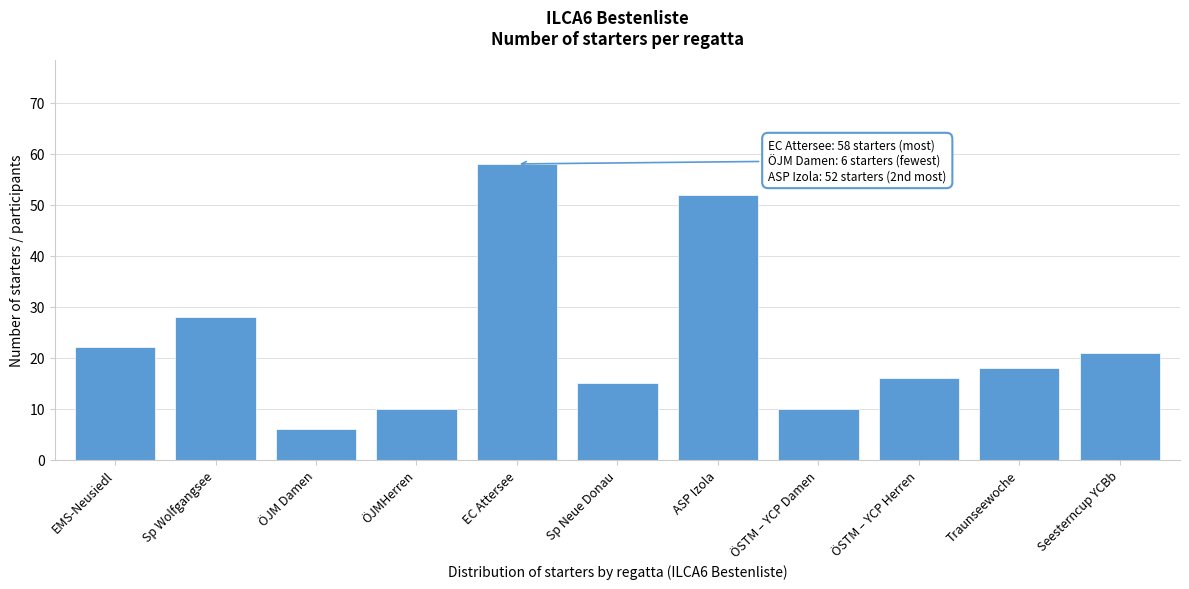

Reading left to right, what are all the values shown in this chart?

EMS-Neusiedl=22	Sp Wolfgangsee=28	ÖJM Damen=6	ÖJMHerren=10	EC Attersee=58	Sp Neue Donau=15	ASP Izola=52	ÖSTM – YCP Damen=10	ÖSTM – YCP Herren=16	Traunseewoche=18	Seesterncup YCBb=21